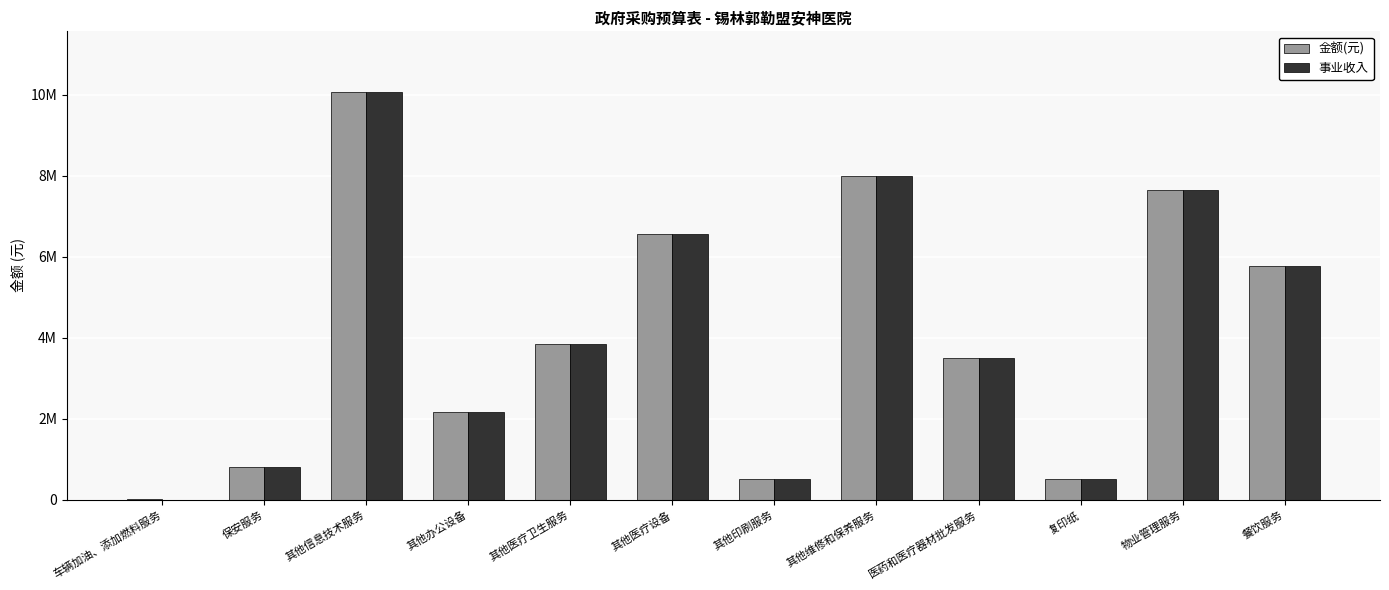

At which category does the chart reach its peak across all series?

其他信息技术服务